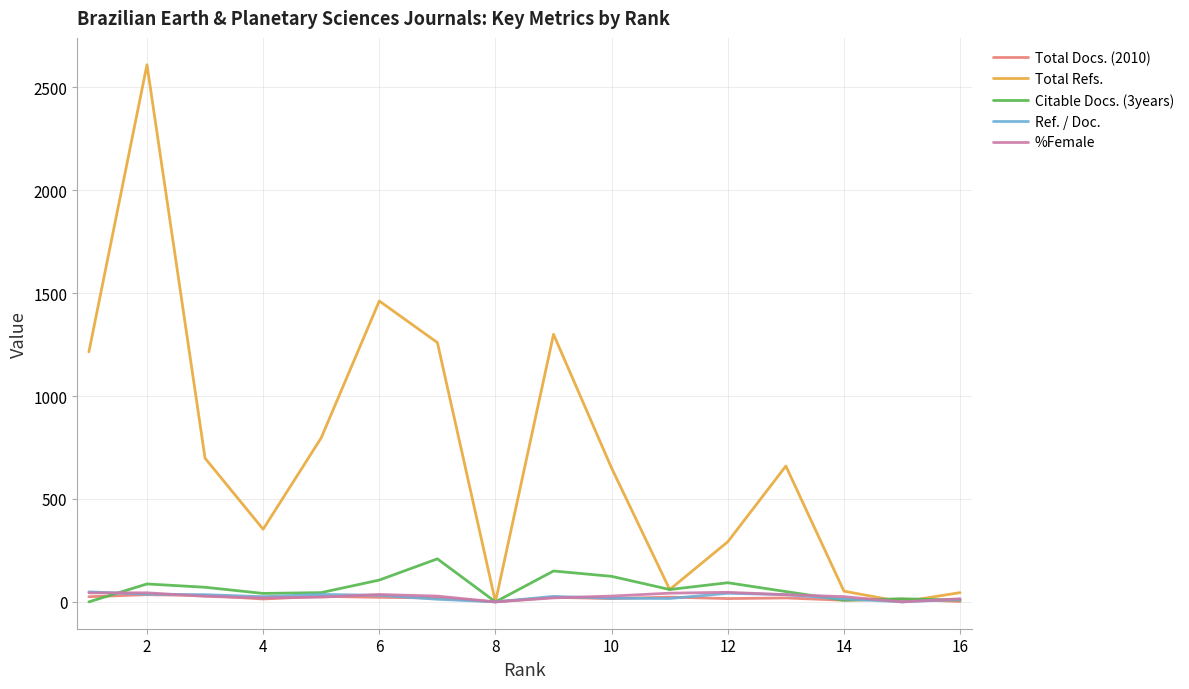

Which series has the largest total across all categories?

Total Refs.